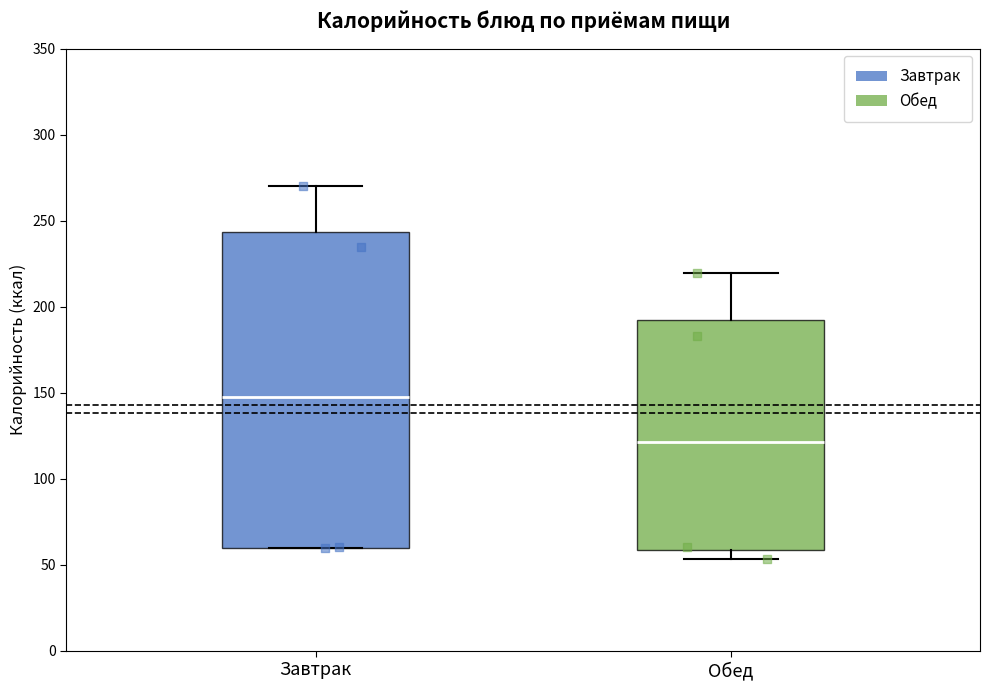

Which box has the lowest median line?

Обед